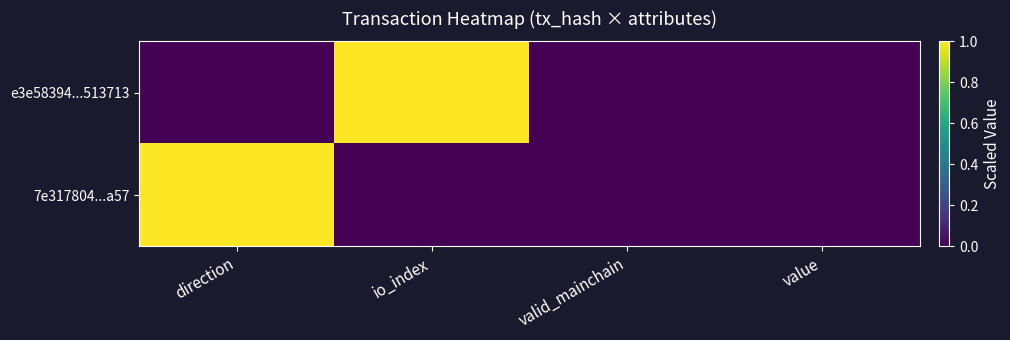

At how many categories does at least one series exceed 0?

2